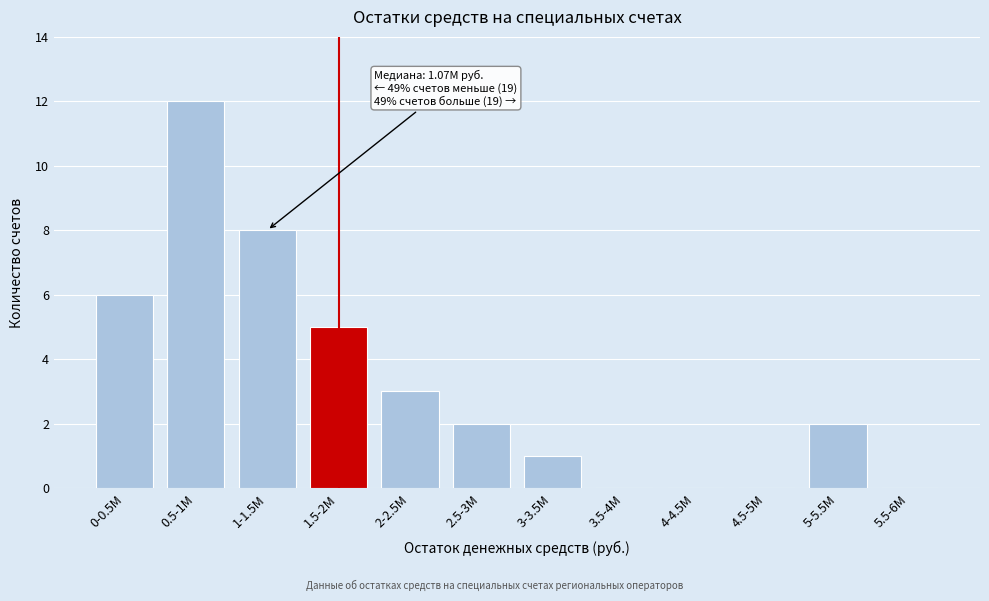

Reading left to right, what are all the values shown in this chart?

0-0.5M=6	0.5-1M=12	1-1.5M=8	1.5-2M=5	2-2.5M=3	2.5-3M=2	3-3.5M=1	3.5-4M=0	4-4.5M=0	4.5-5M=0	5-5.5M=2	5.5-6M=0